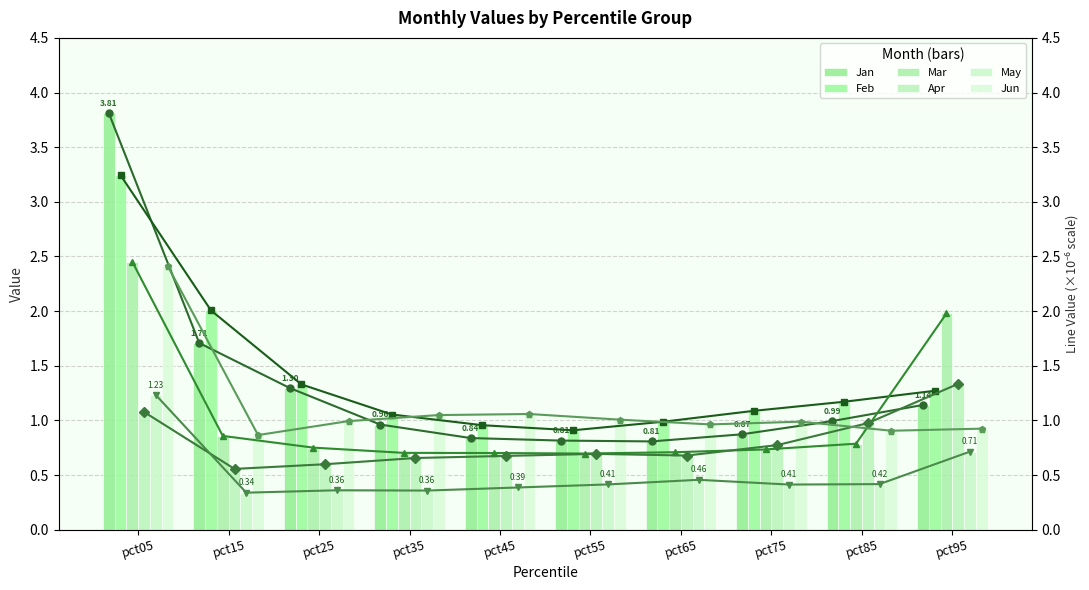

Count the number of categories in the chart.

10